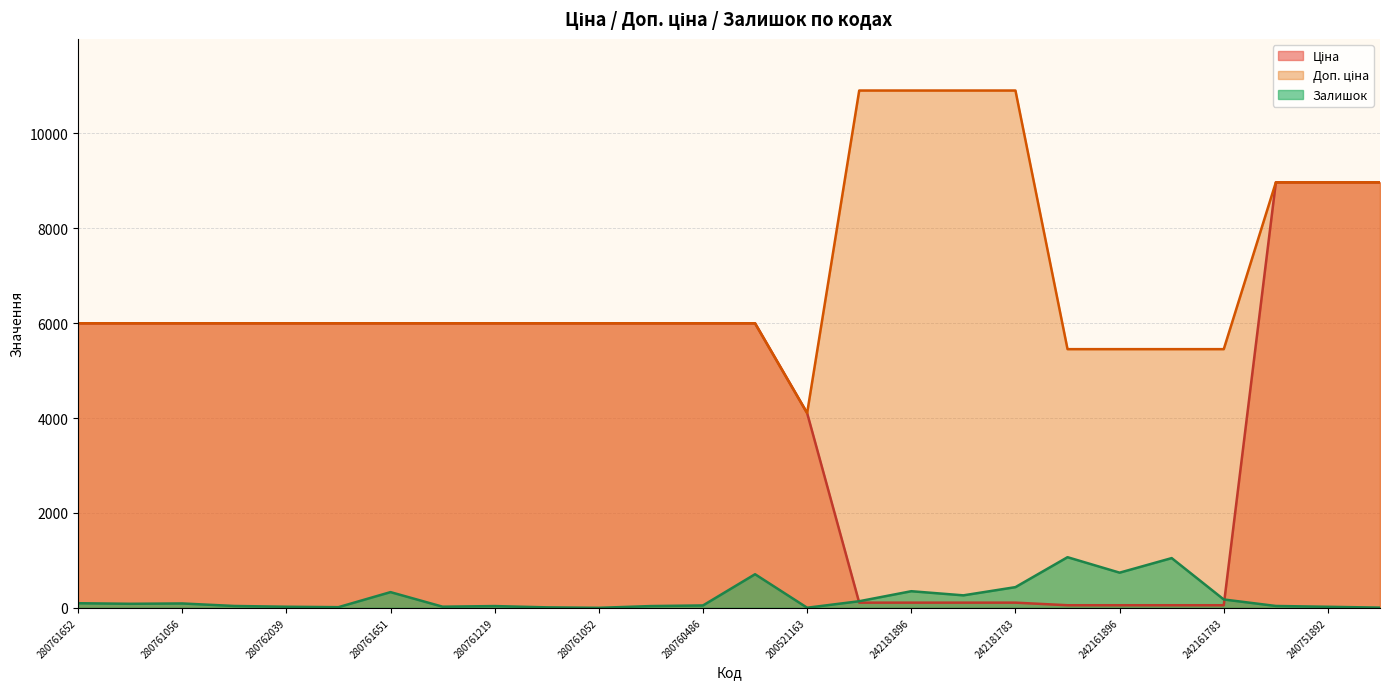

Which series has the largest total across all categories?

Доп. ціна